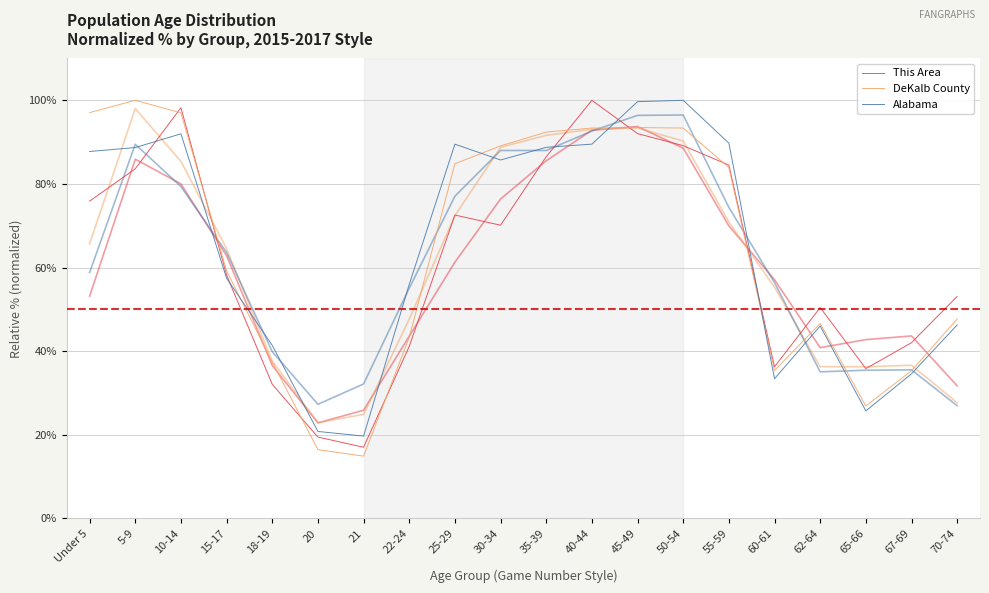

Does the chart have visible grid lines?

Yes